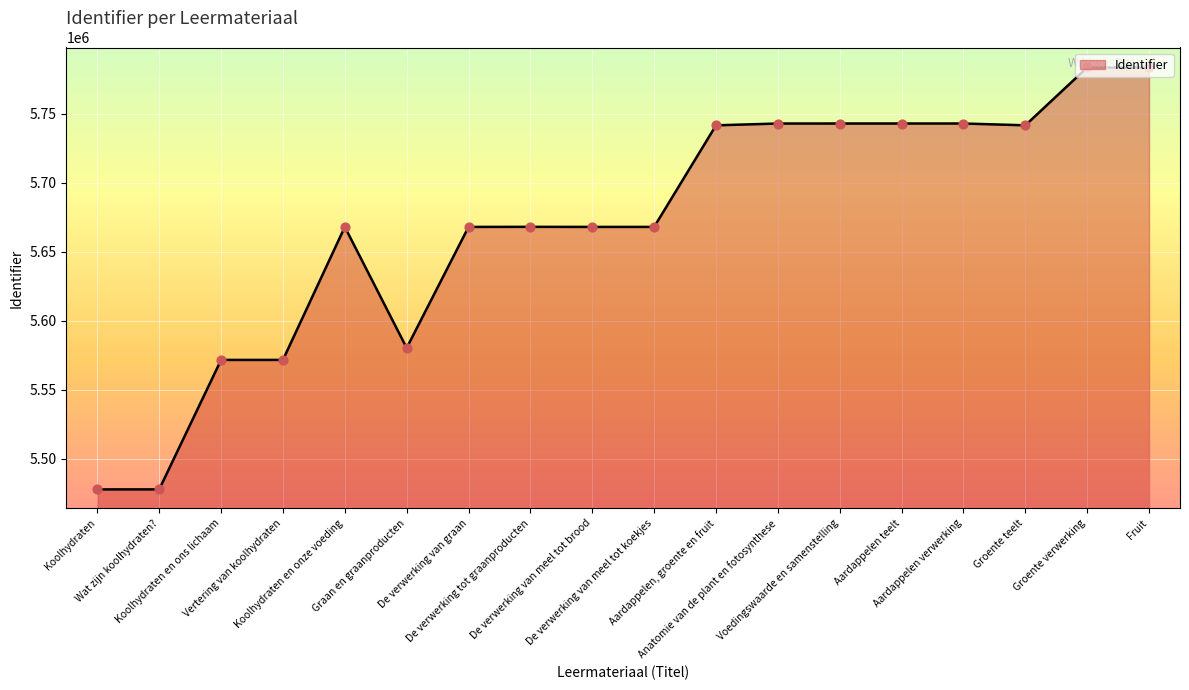

What is the change in value from Koolhydraten en ons lichaam to Aardappelen teelt?

+171444